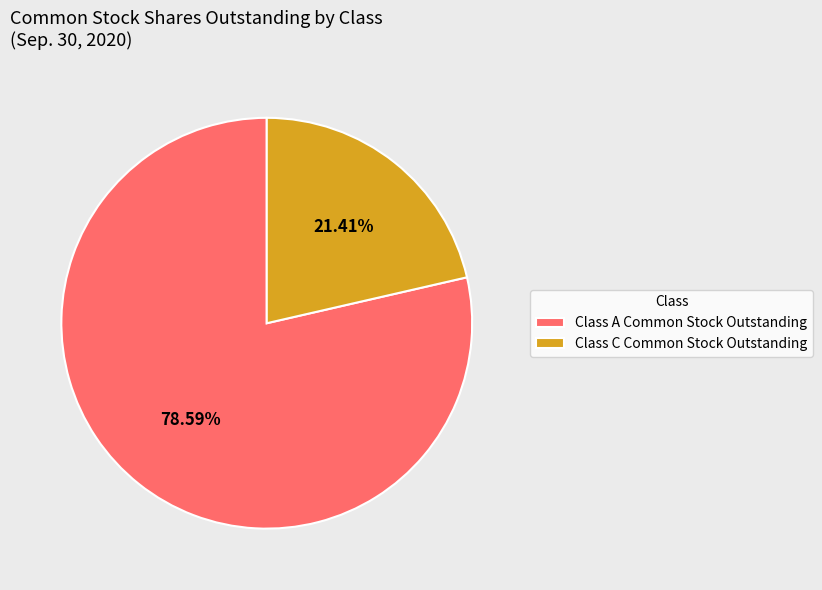

What percentage is NOT represented by Class A Common Stock Outstanding?

21.4%